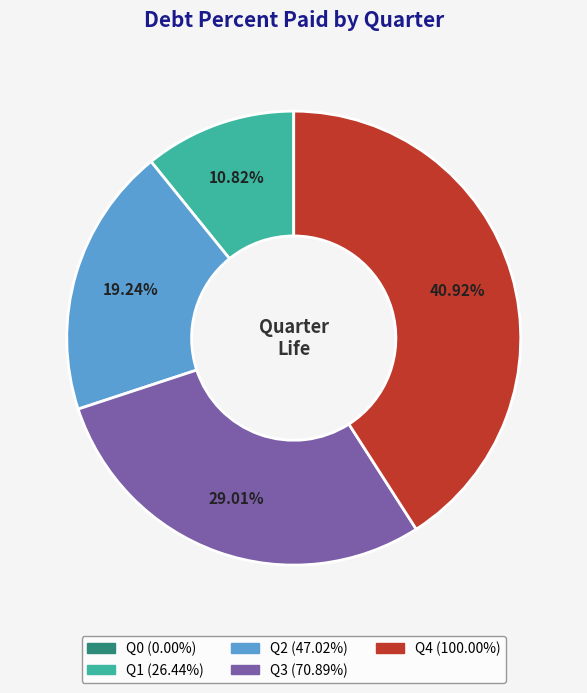

To the nearest percent, what percentage of the pie is Q2?

19%